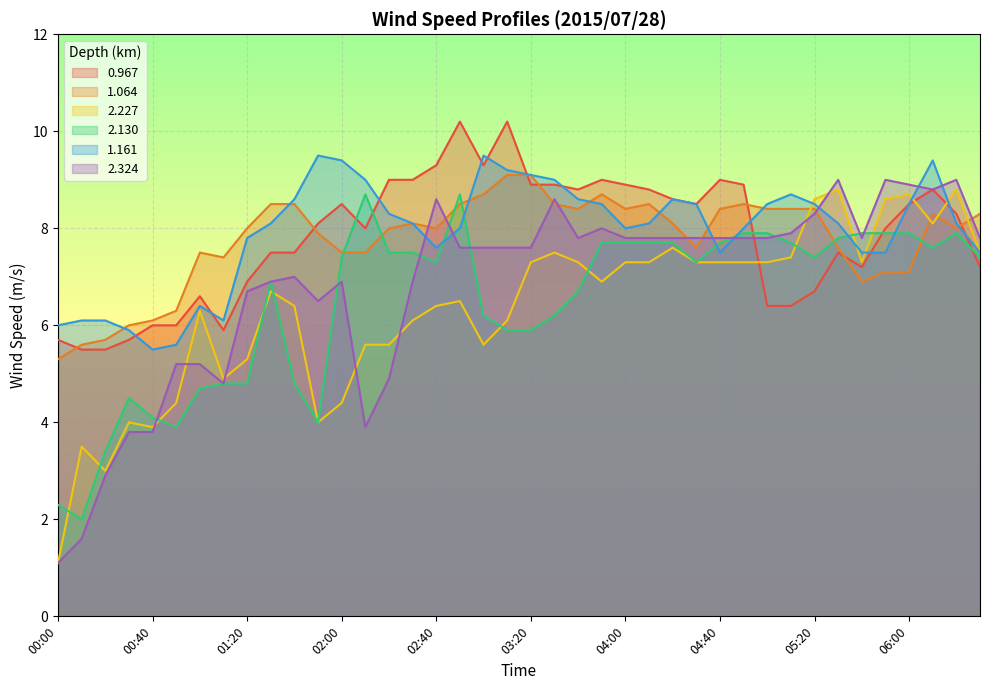

Where does the 1.161 series first go above 8?

01:30